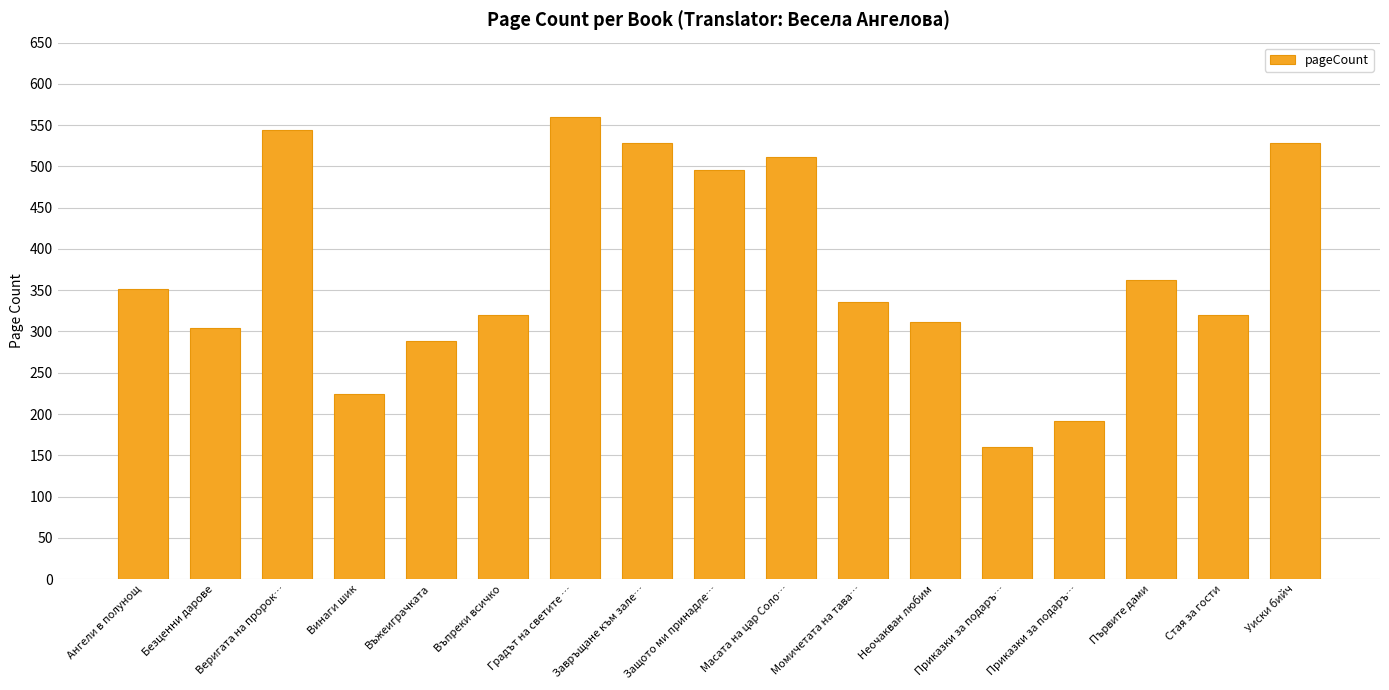

How many data points does each series have?

17